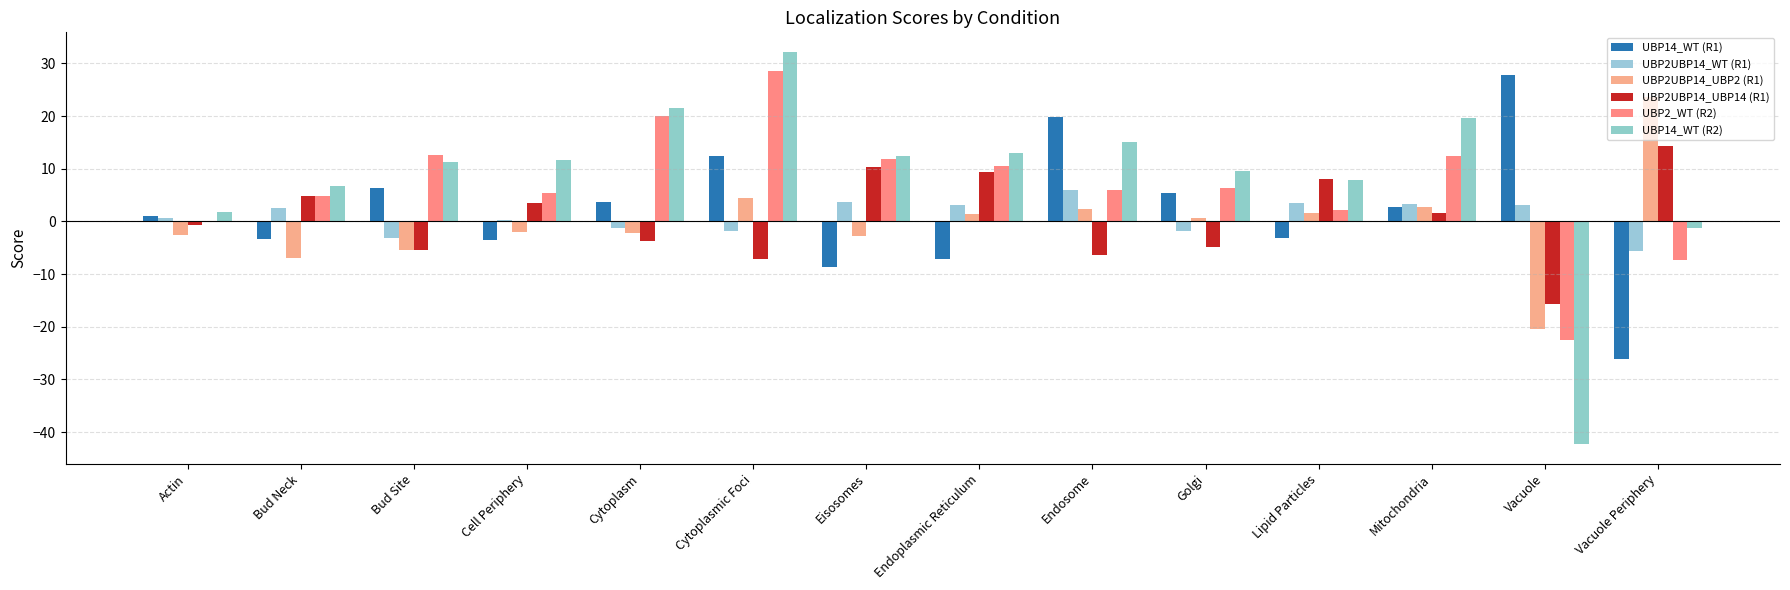

What is the approximate value of UBP2UBP14_UBP2 (R1) at Cytoplasm?

-2.3